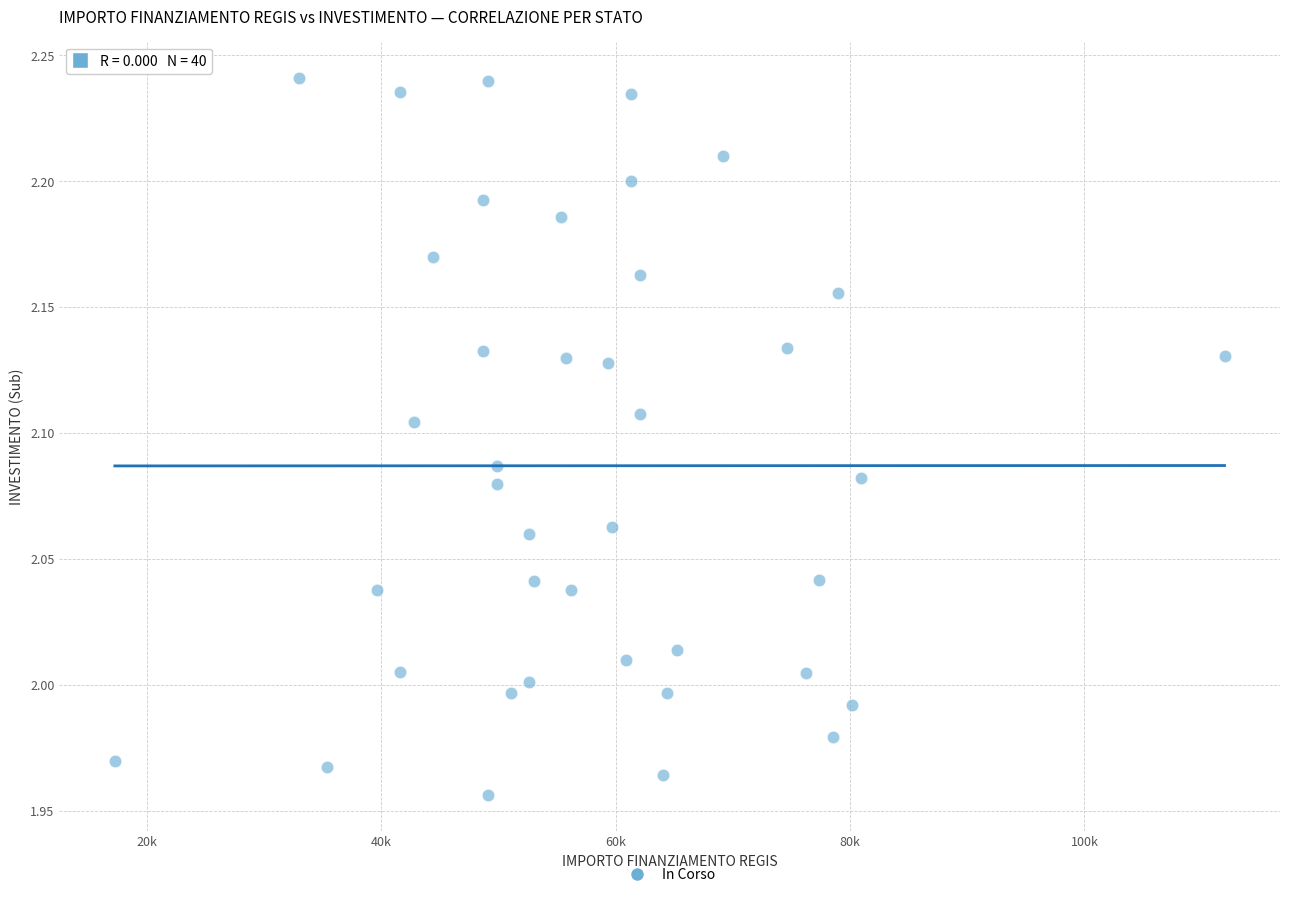

What is the range of X values (max minus min)?

94665.7